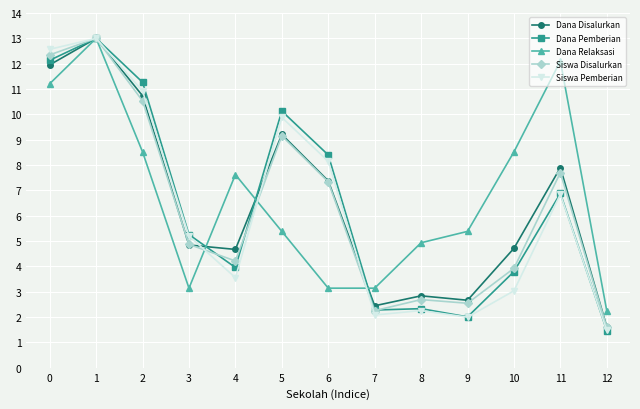

Reading left to right, what are all the values shown in this chart?

Dana Disalurkan: 12.0	13.0	10.7	4.8	4.7	9.2	7.4	2.4	2.8	2.7	4.7	7.9	1.6
Dana Pemberian: 12.1	13.0	11.3	5.3	4.0	10.1	8.4	2.3	2.3	2.0	3.8	6.9	1.5
Dana Relaksasi: 11.2	13.0	8.5	3.1	7.6	5.4	3.1	3.1	4.9	5.4	8.5	12.1	2.2
Siswa Disalurkan: 12.3	13.0	10.5	4.9	4.2	9.2	7.3	2.3	2.7	2.5	3.9	7.7	1.6
Siswa Pemberian: 12.6	13.0	10.9	5.2	3.6	9.9	8.1	2.1	2.3	2.0	3.0	6.8	1.5